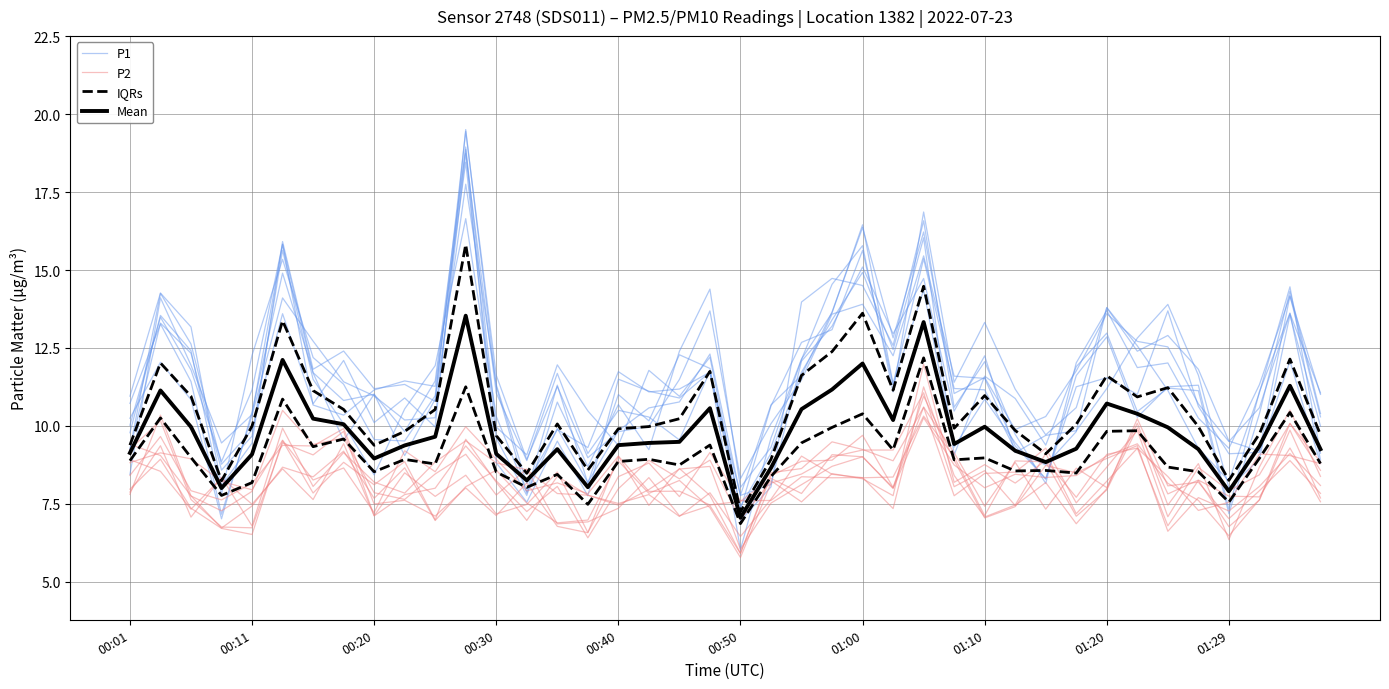

At which category is the sum across all series the highest?

11